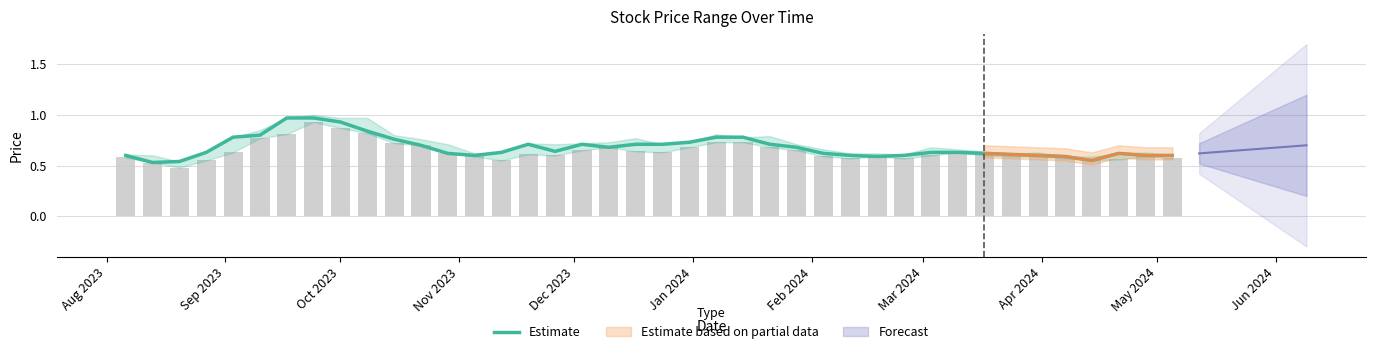

Reading left to right, transcribe all the data shown in this chart.

0.6	0.5	0.5	0.6	0.8	0.8	1.0	1.0	0.9	0.8	0.8	0.7	0.6	0.6	0.6	0.7	0.6	0.7	0.7	0.7	0.7	0.7	0.8	0.8	0.7	0.7	0.6	0.6	0.6	0.6	0.6	0.6	0.6	0.6	0.6	0.6	0.6	0.6	0.6	0.6